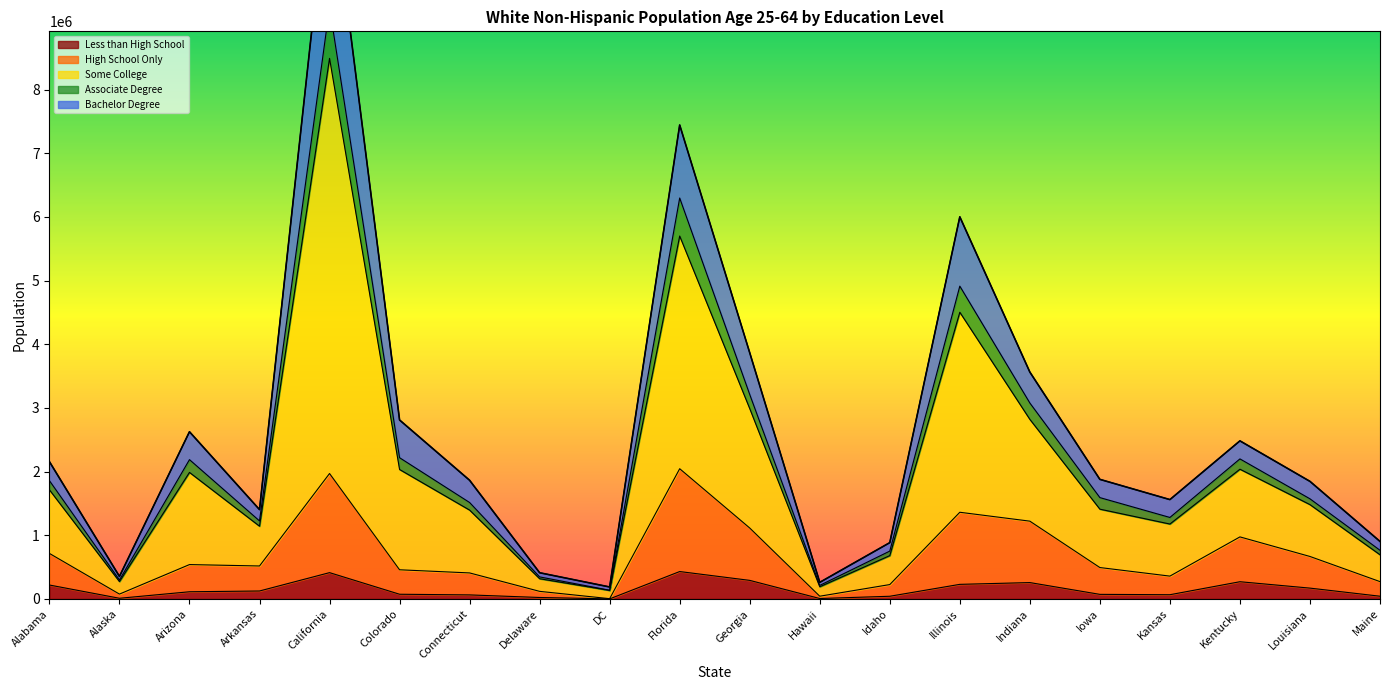

Is it true that Less than High School equals 412986 at California?

True